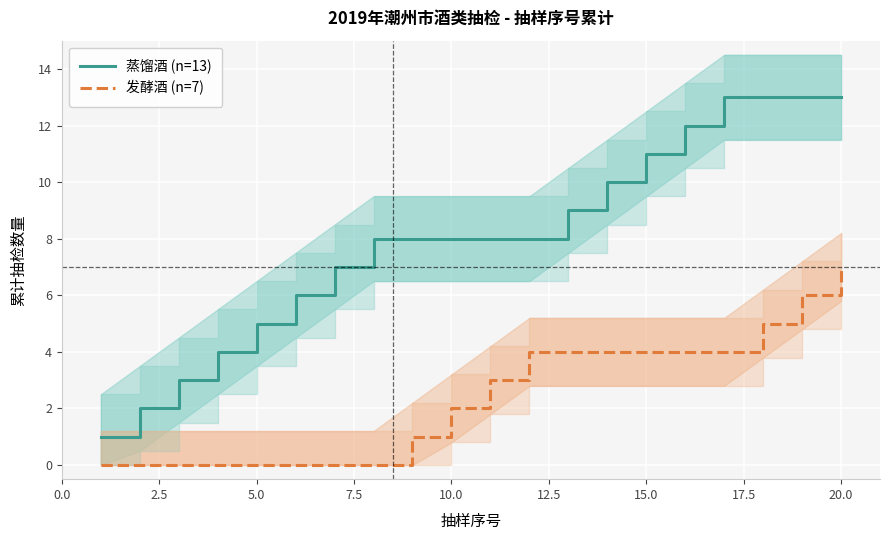

Is it true that 蒸馏酒 (n=13) equals 8 at 5.0?

False